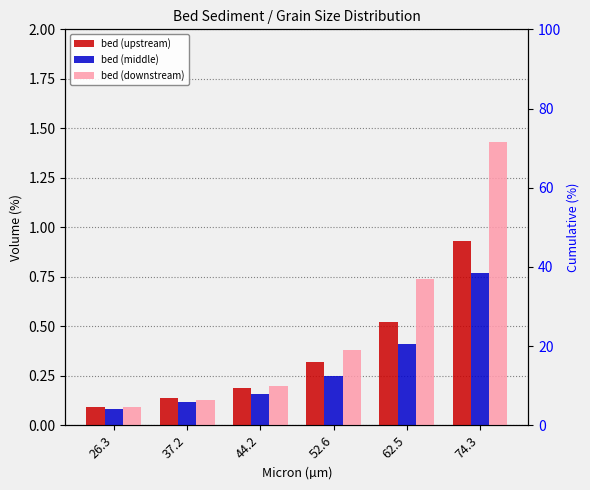

Where is bed (middle) nearest to the value 0?

26.3